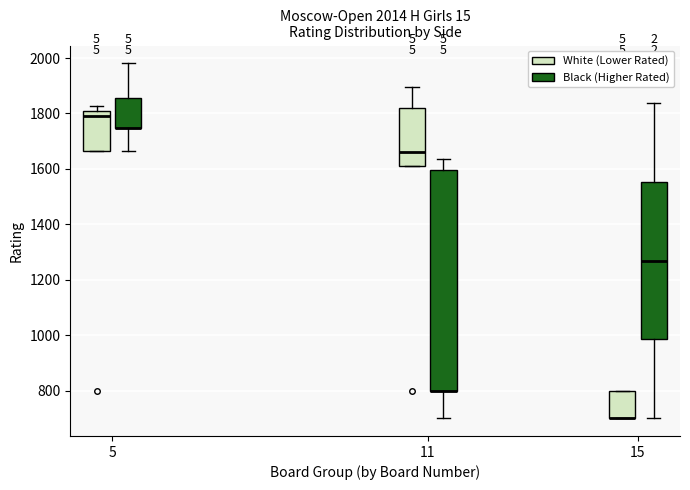

Comparing the boxes themselves (not the whiskers), which one is the tallest?

11 (Black (Higher Rated))